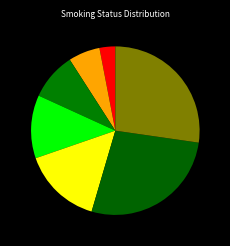

Rank the categories by value from lowest to highest.

Current Every Day Smoker, Current Some Day Smoker, Former Smoker, Never Smoker, Smoker, Current Status Unknown, Unknown If Ever Smoked, Never Assessed